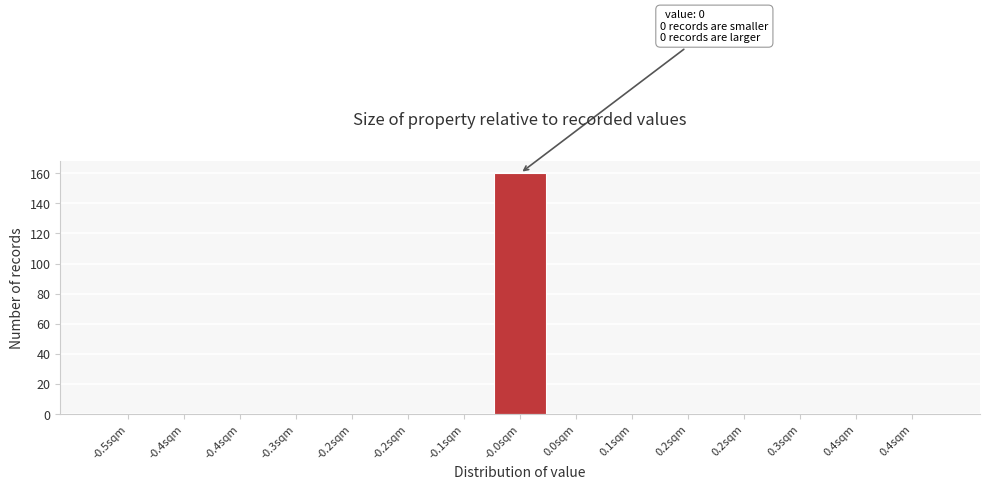

How many categories are shown in the chart?

15